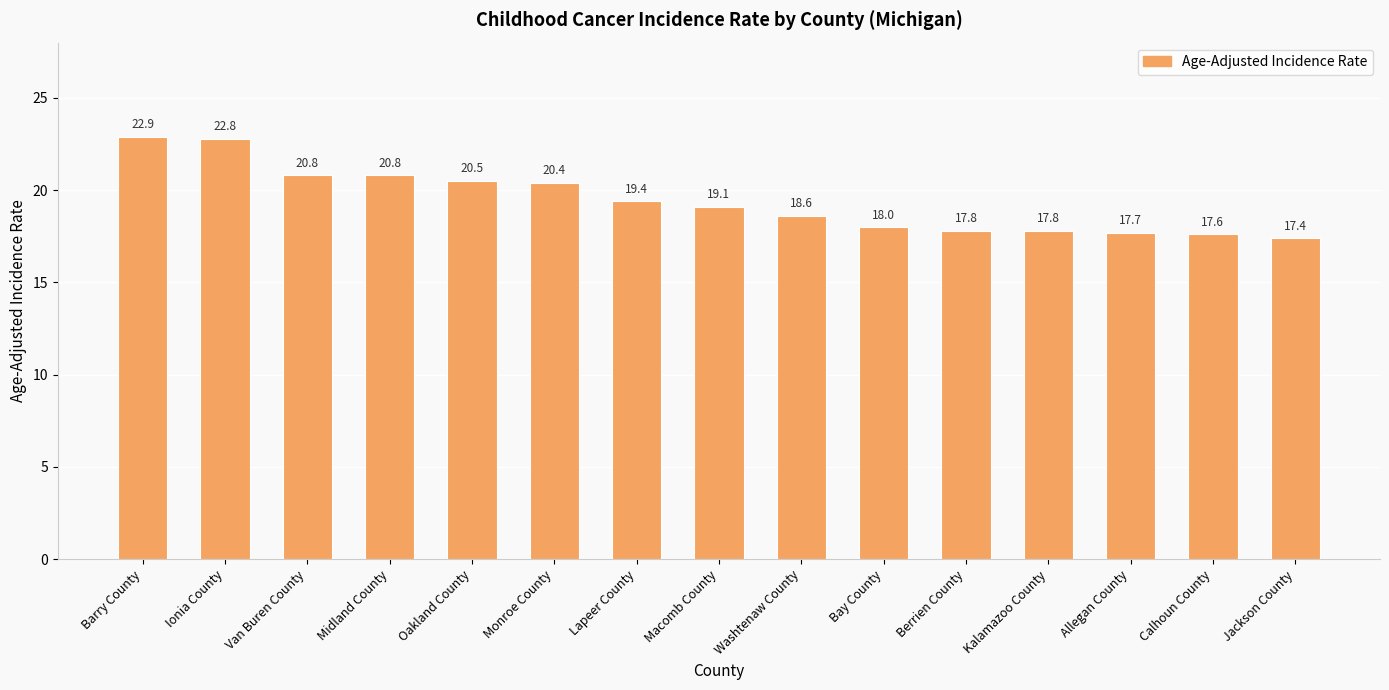

Reading right to left, what are all the values shown in this chart?

17.4	17.6	17.7	17.8	17.8	18.0	18.6	19.1	19.4	20.4	20.5	20.8	20.8	22.8	22.9